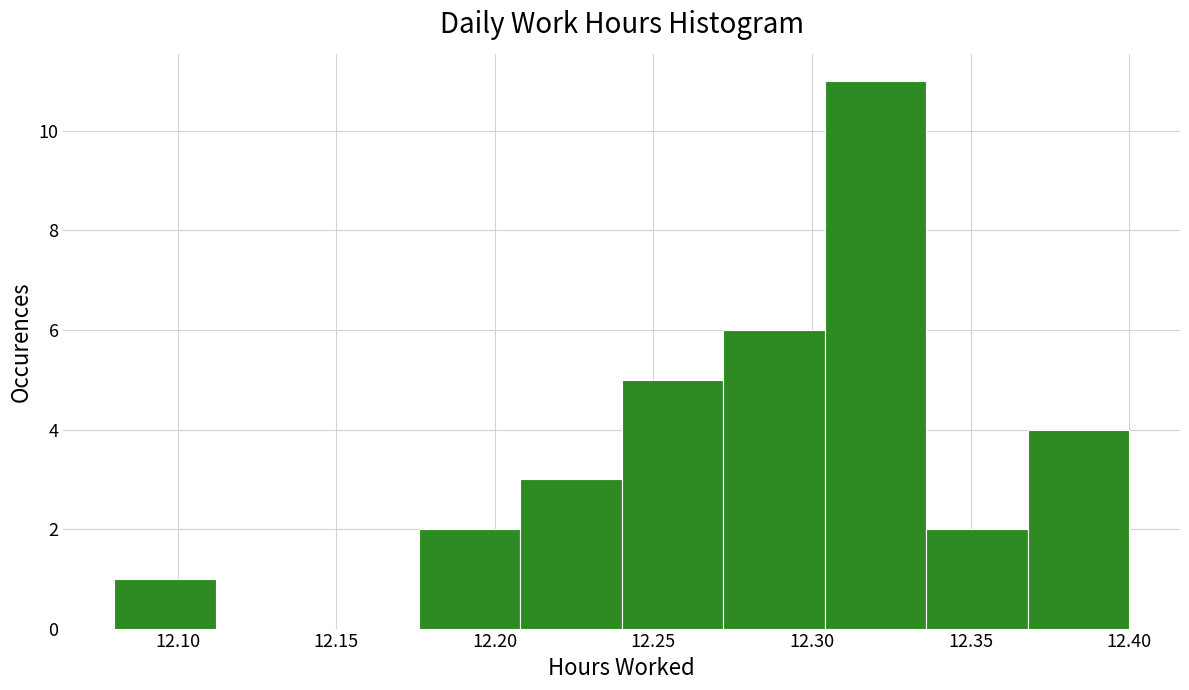

Which range on the x-axis has the tallest bar?

12.304 to 12.336